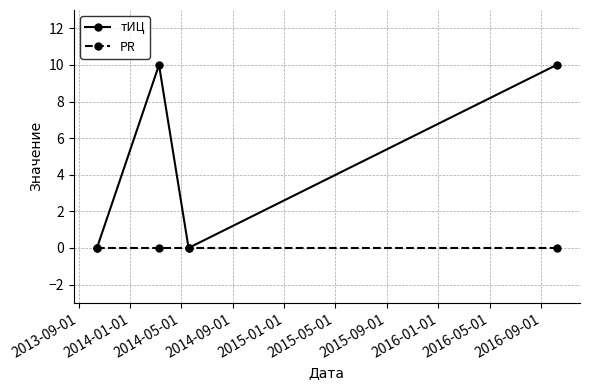

Rank the series by their maximum value, from highest to lowest.

тИЦ, PR